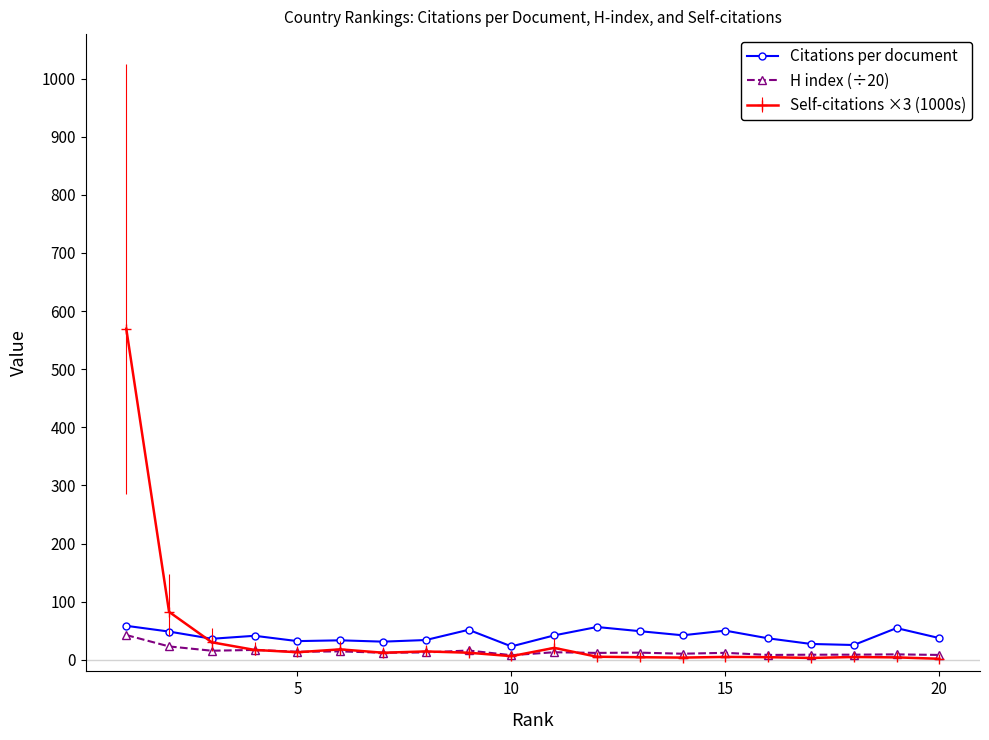

True or false: H index (÷20) has more than 2 interior local peaks.

True